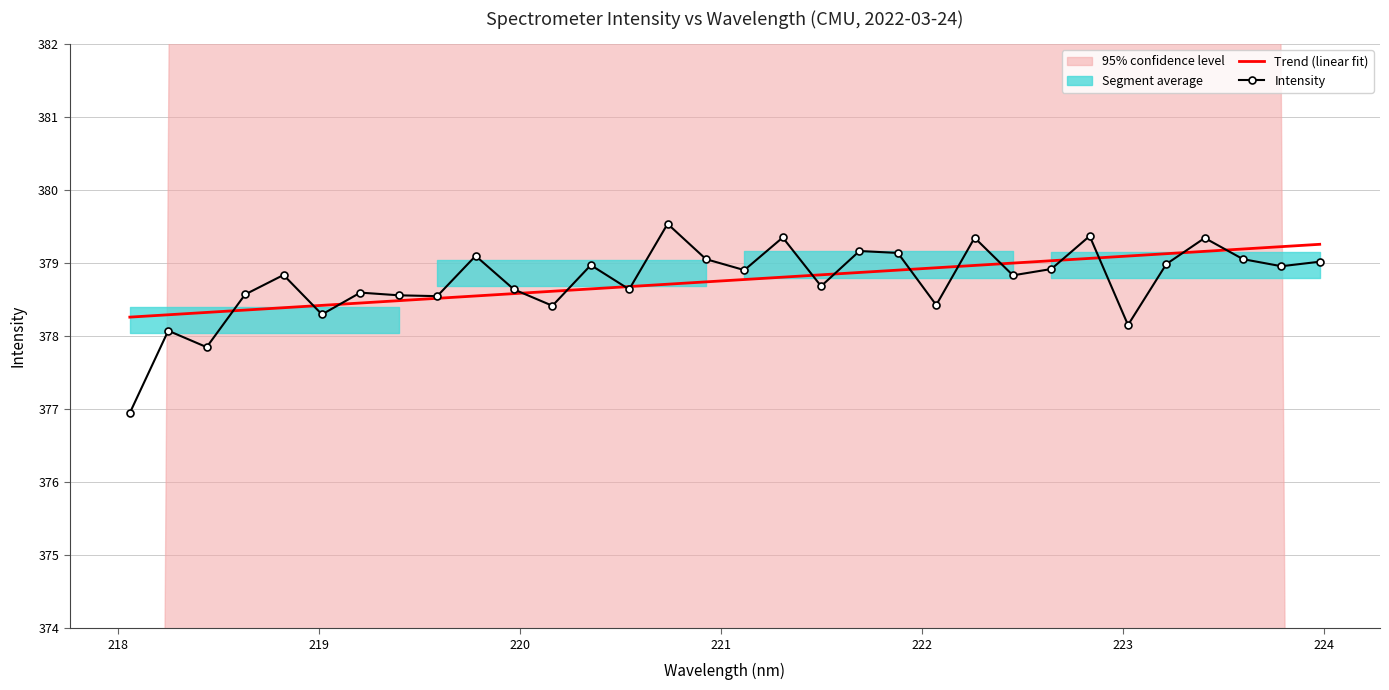

What is the difference between the maximum and minimum values in the Trend (linear fit) series?

1.0